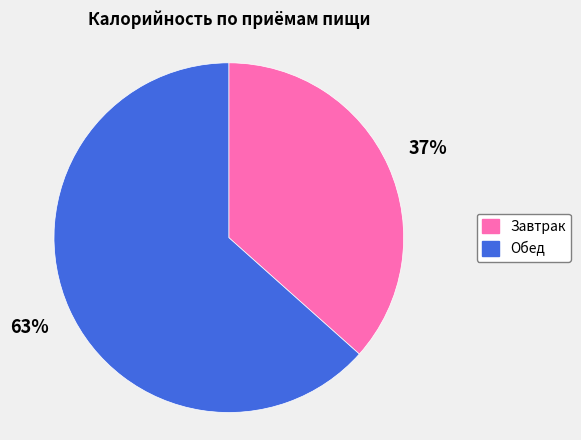

Which category accounts for the majority?

Обед